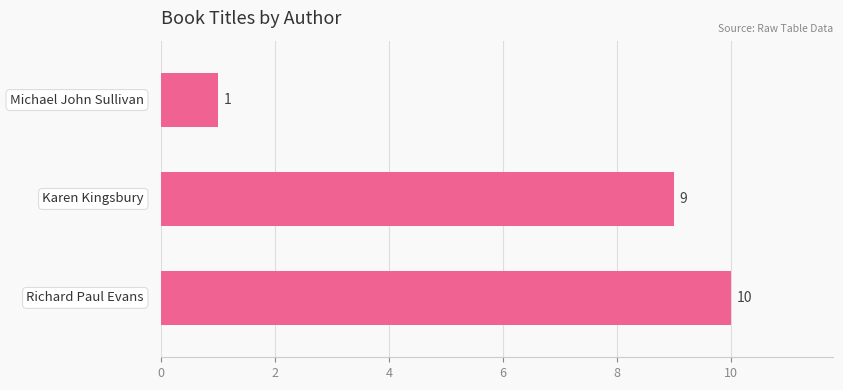

Are the bars grouped side by side (vs. stacked)?

No